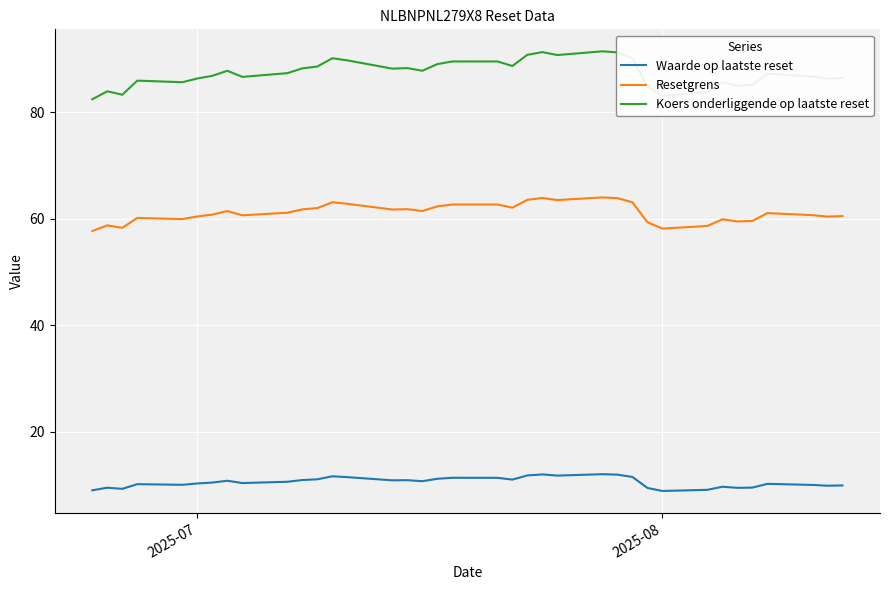

What is the maximum value for Waarde op laatste reset?

12.0